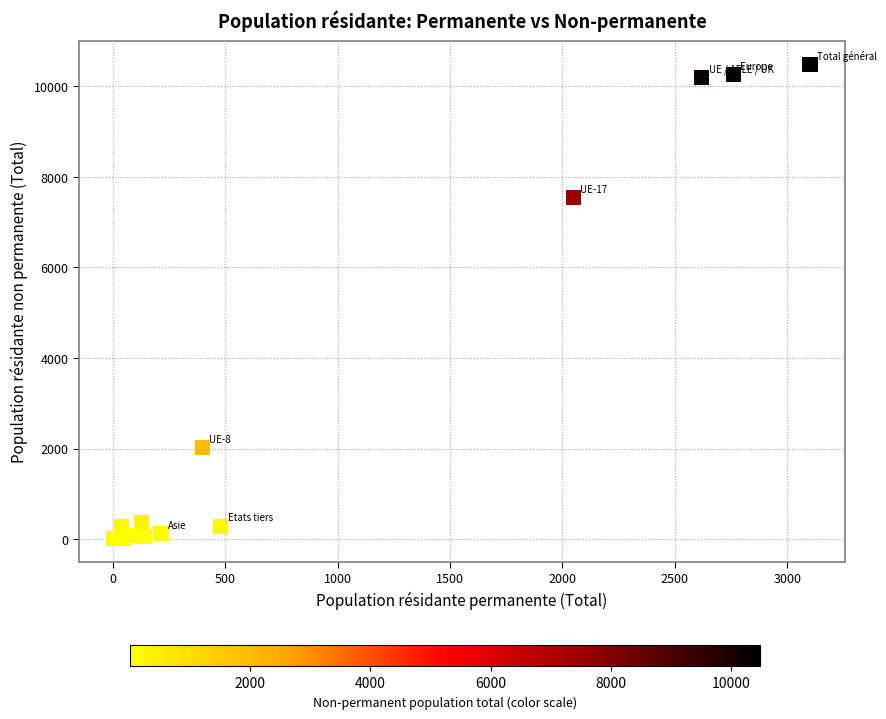

What Y value in the scatter plot is closest to 5243?

7543